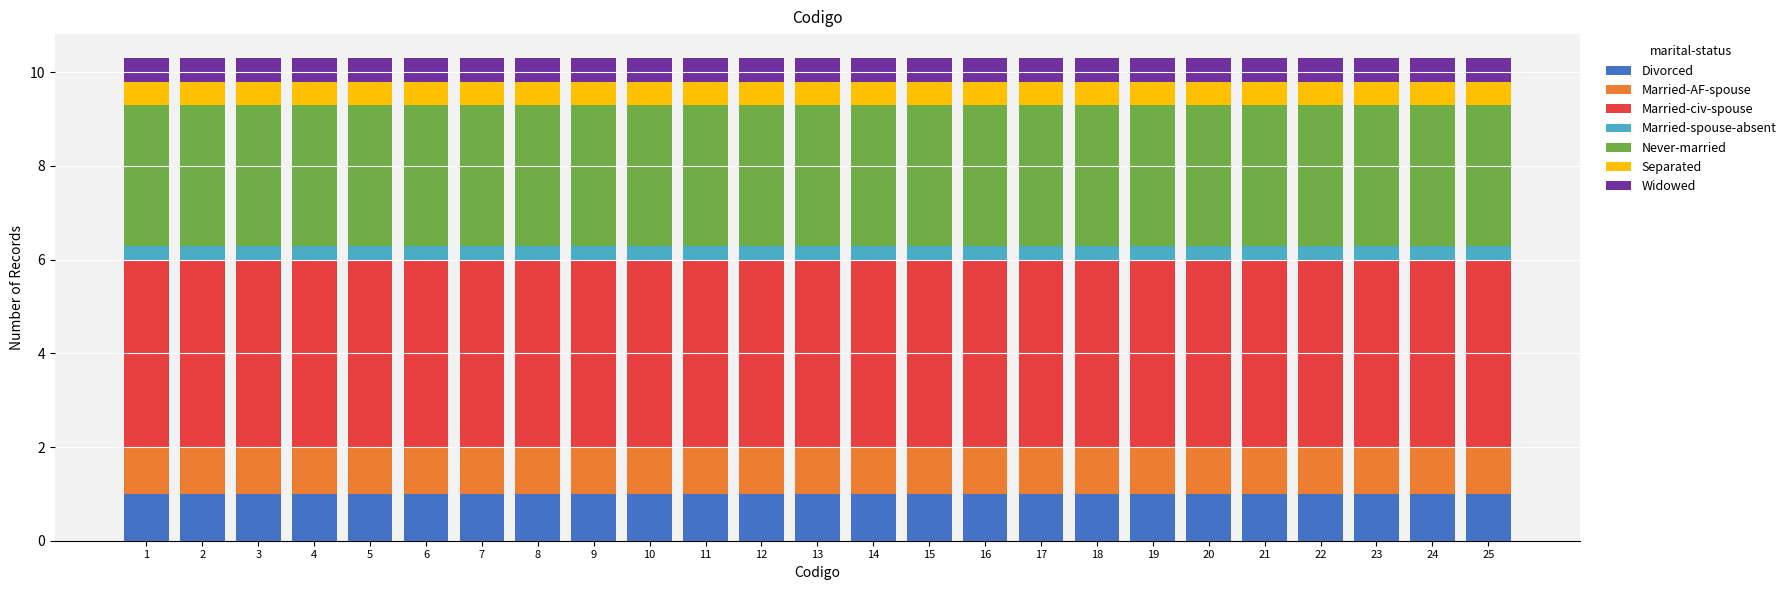

What is the sum of all Divorced values?

25.0